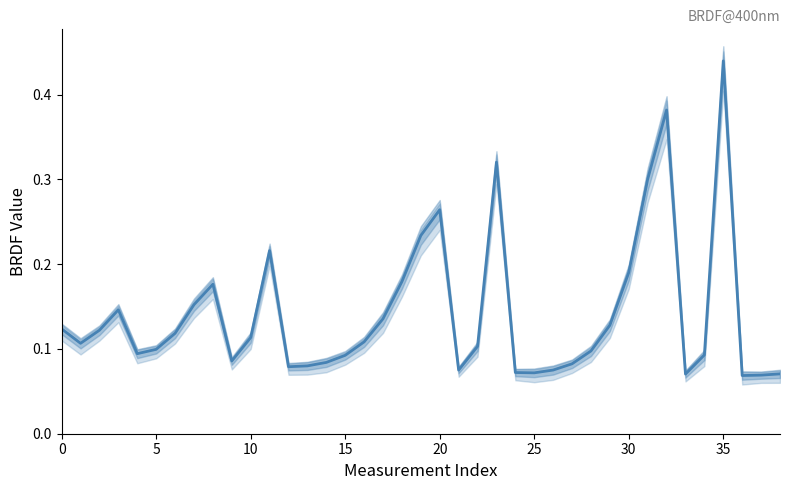

What is the value of the 3rd point from the left?

0.1